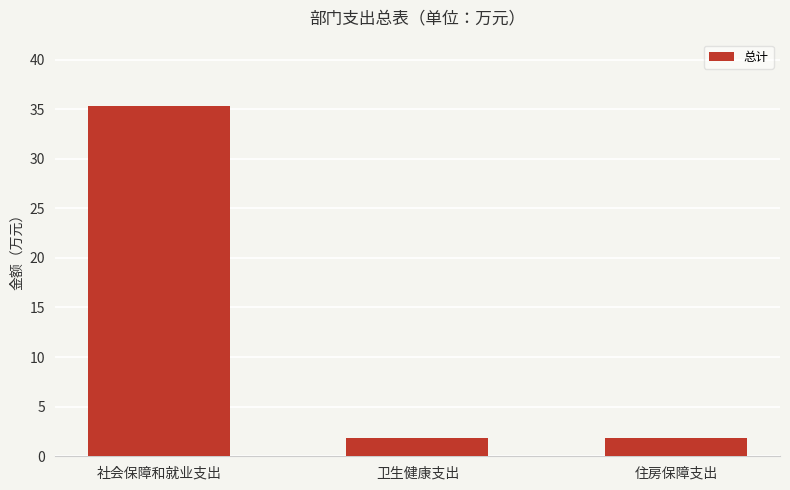

True or false: the data shows 1.9 at 住房保障支出.

True